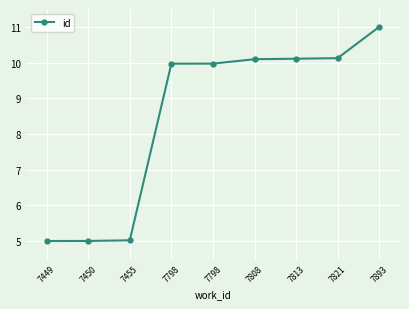

What is the maximum value shown in the chart?

11.0